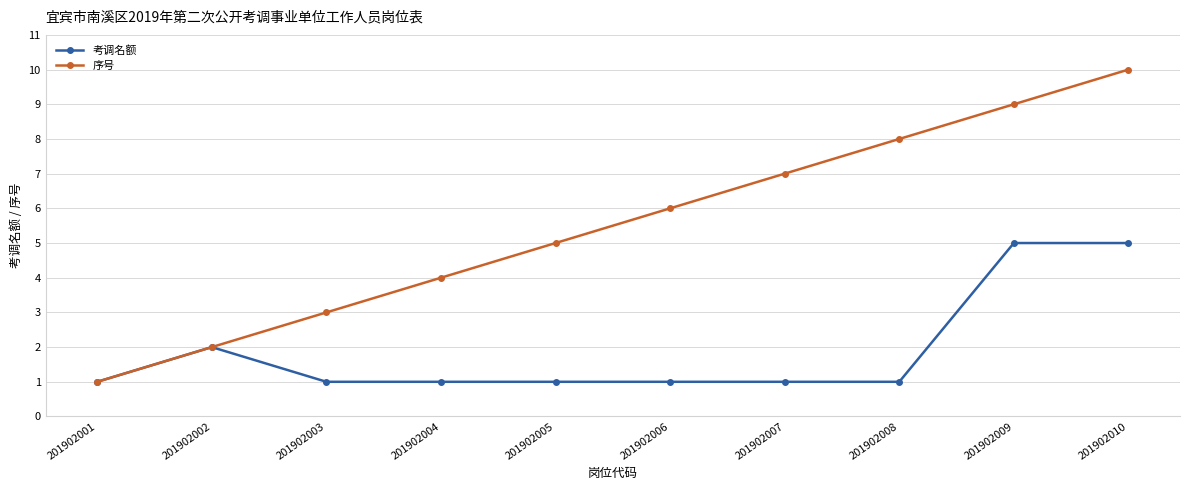

The value of 考调名额 at 201902009 is 2. True or false?

False